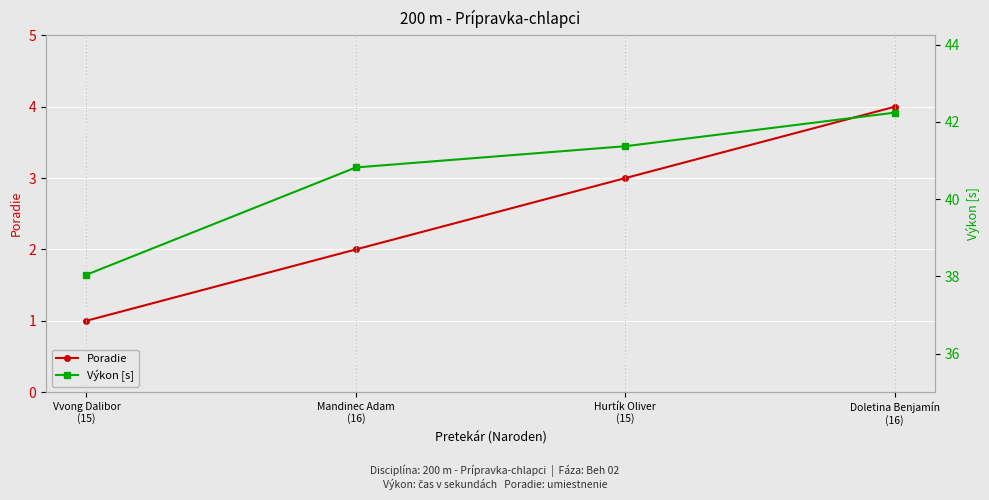

Which category has the lowest value in the Poradie series?

Vvong Dalibor
(15)